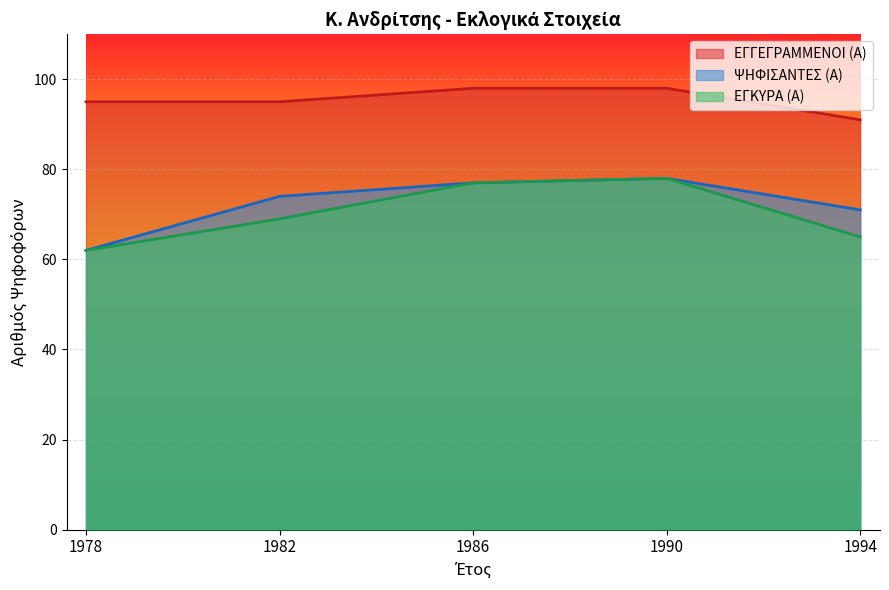

At which category is the sum across all series the highest?

1990